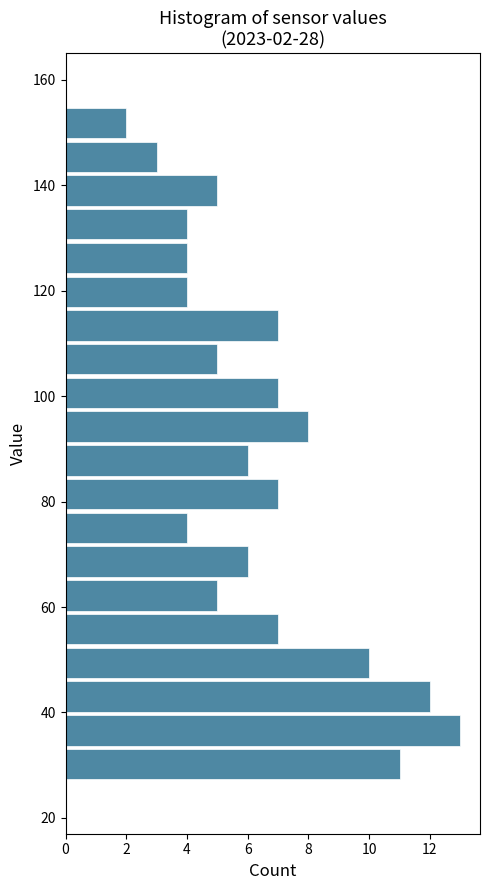

Read against the y-axis, roughly where is the centre of the longest bar?

36